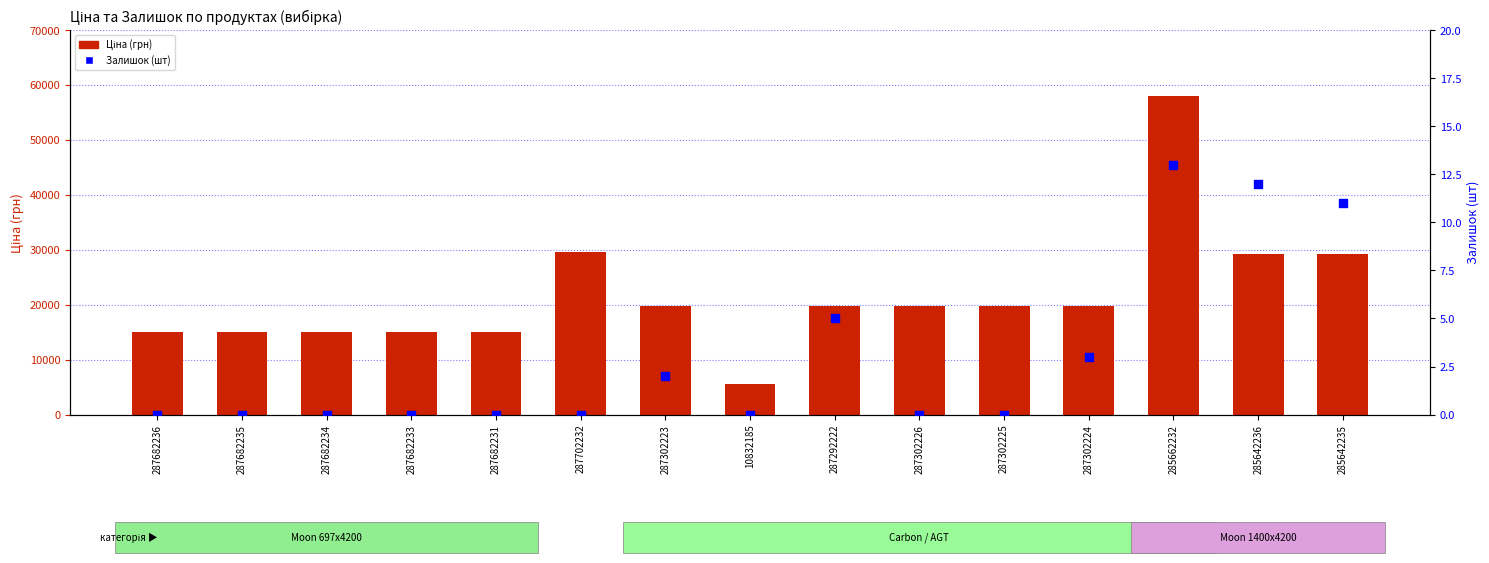

Which series has the widest spread of Y values?

Ціна (грн)